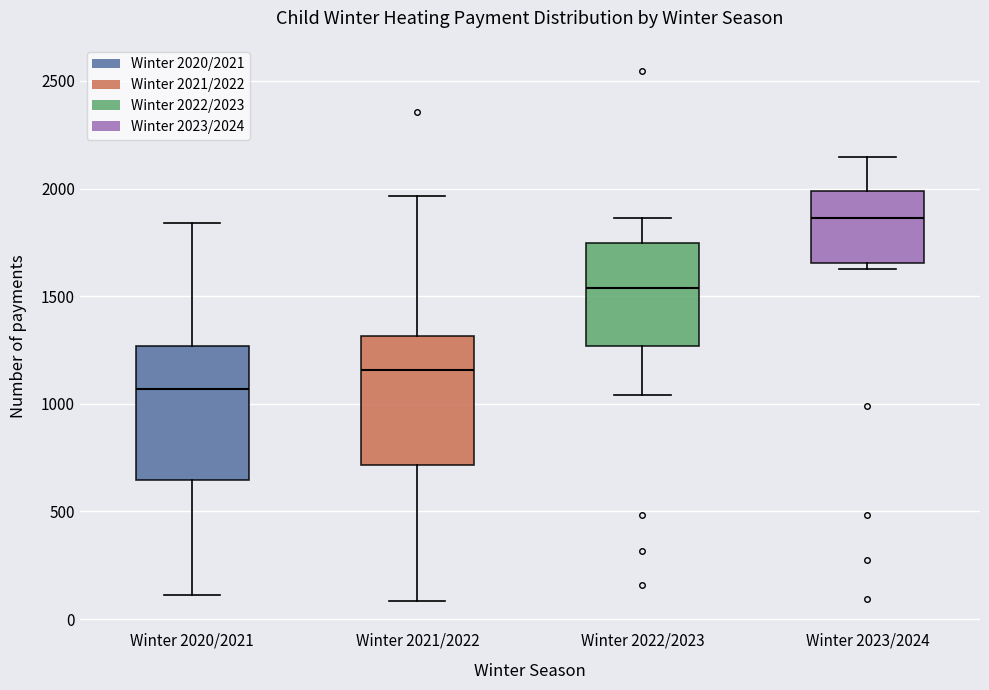

Reading left to right, read every box against the y-axis: the position of its median line, the range the box covers, and the ends of its whiskers. The values are not printed on the chart, so give them approximately, as read against the axis.

Winter 2020/2021: median 1050, box 650 to 1250, whiskers 100 to 1850
Winter 2021/2022: median 1150, box 700 to 1300, whiskers 100 to 1950
Winter 2022/2023: median 1550, box 1250 to 1750, whiskers 1050 to 1850
Winter 2023/2024: median 1850, box 1650 to 2000, whiskers 1650 (just below the box's lower edge) to 2150